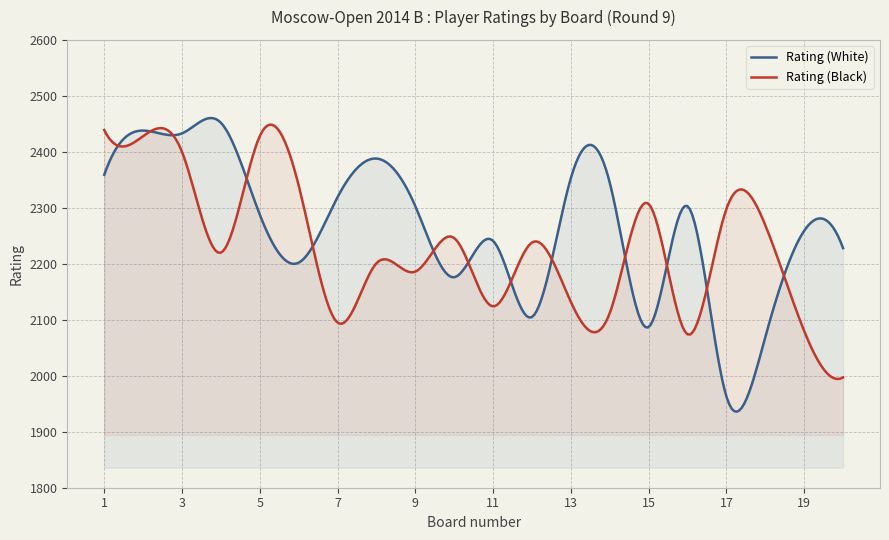

Reading left to right, what are all the values shown in this chart?

Rating (White): 2359	2438	2433	2452	2288	2202	2319	2388	2303	2176	2241	2105	2353	2345	2087	2303	1963	2069	2259	2228
Rating (Black): 2439	2428	2400	2220	2428	2340	2095	2201	2186	2246	2124	2238	2132	2112	2307	2074	2298	2269	2080	1997